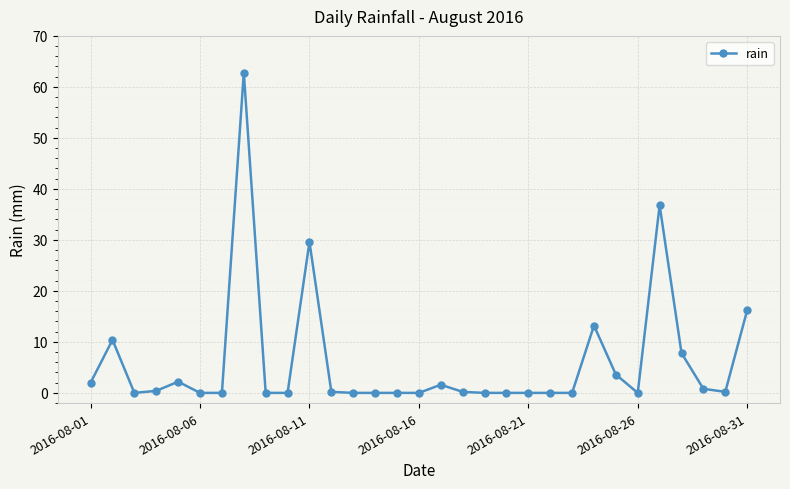

True or false: there are more than 1 points higher than both neighbors.

True